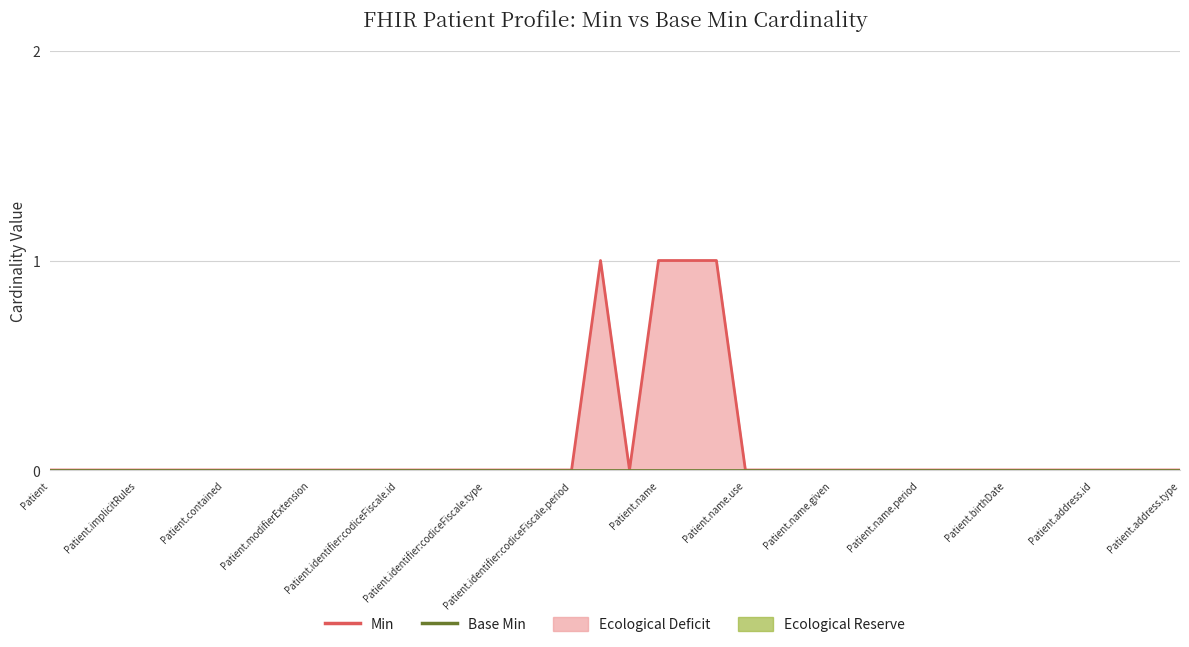

Is it true that Base Min equals 0 at 17?

True